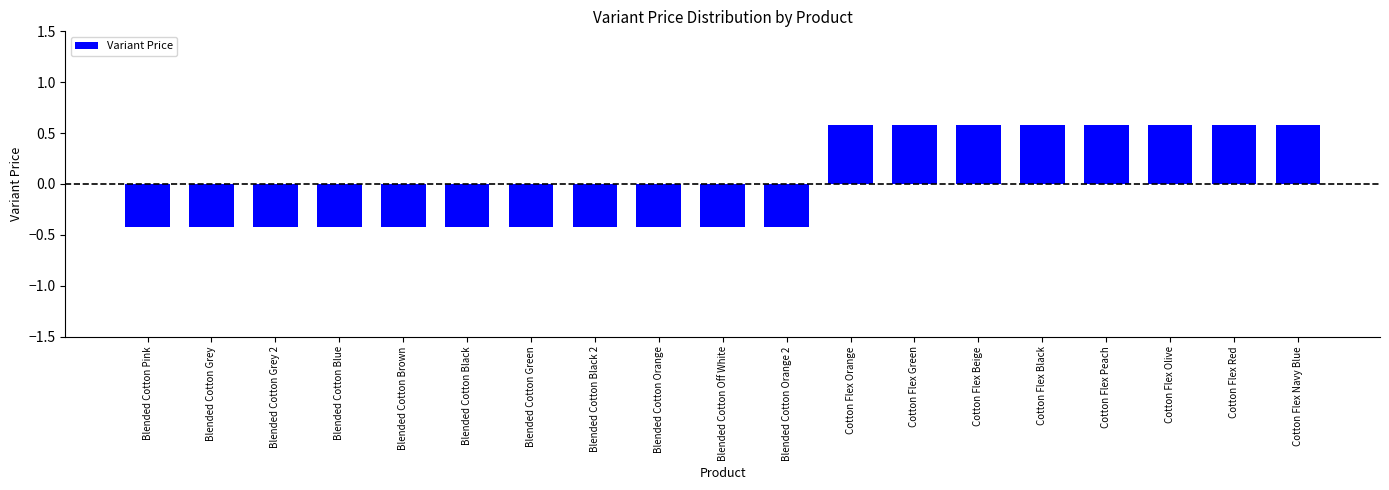

What is the label of the 16th bar from the right?

Blended Cotton Blue